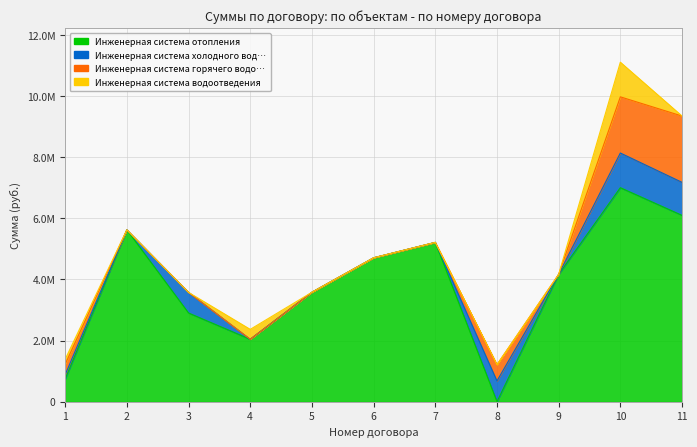

True or false: Инженерная система горячего водоснабжения has more than 1 interior local peaks.

False